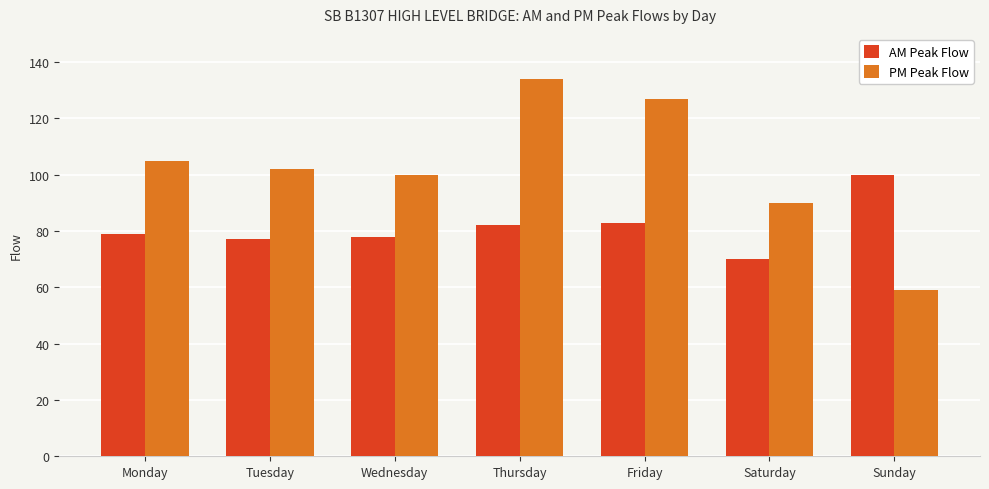

Between Friday and Saturday, which series saw the biggest shift?

PM Peak Flow